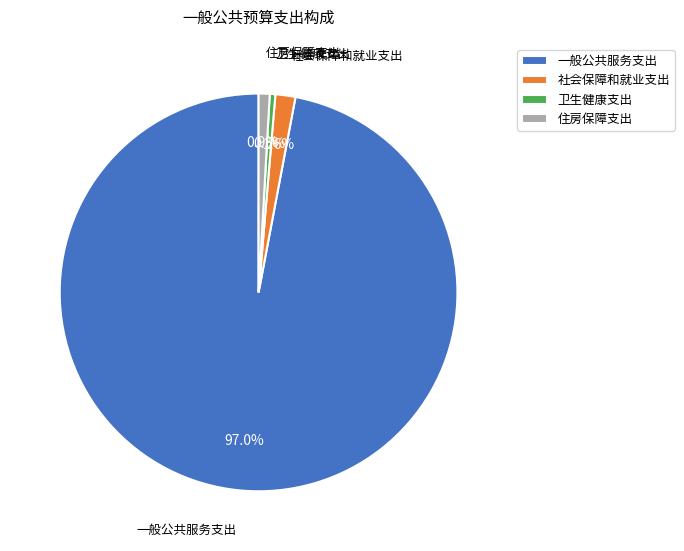

Is there a majority slice in this chart?

Yes